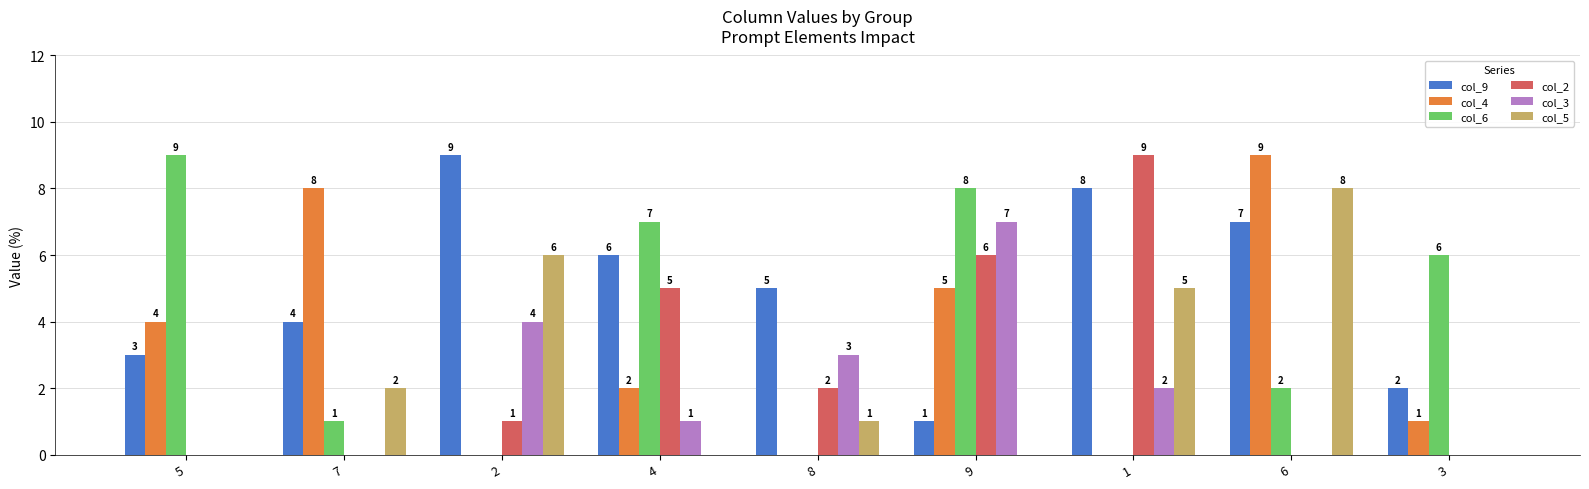

Reading left to right, list all the values displayed in this chart.

col_9: 3	4	9	6	5	1	8	7	2
col_4: 4	8	0	2	0	5	0	9	1
col_6: 9	1	0	7	0	8	0	2	6
col_2: 0	0	1	5	2	6	9	0	0
col_3: 0	0	4	1	3	7	2	0	0
col_5: 0	2	6	0	1	0	5	8	0